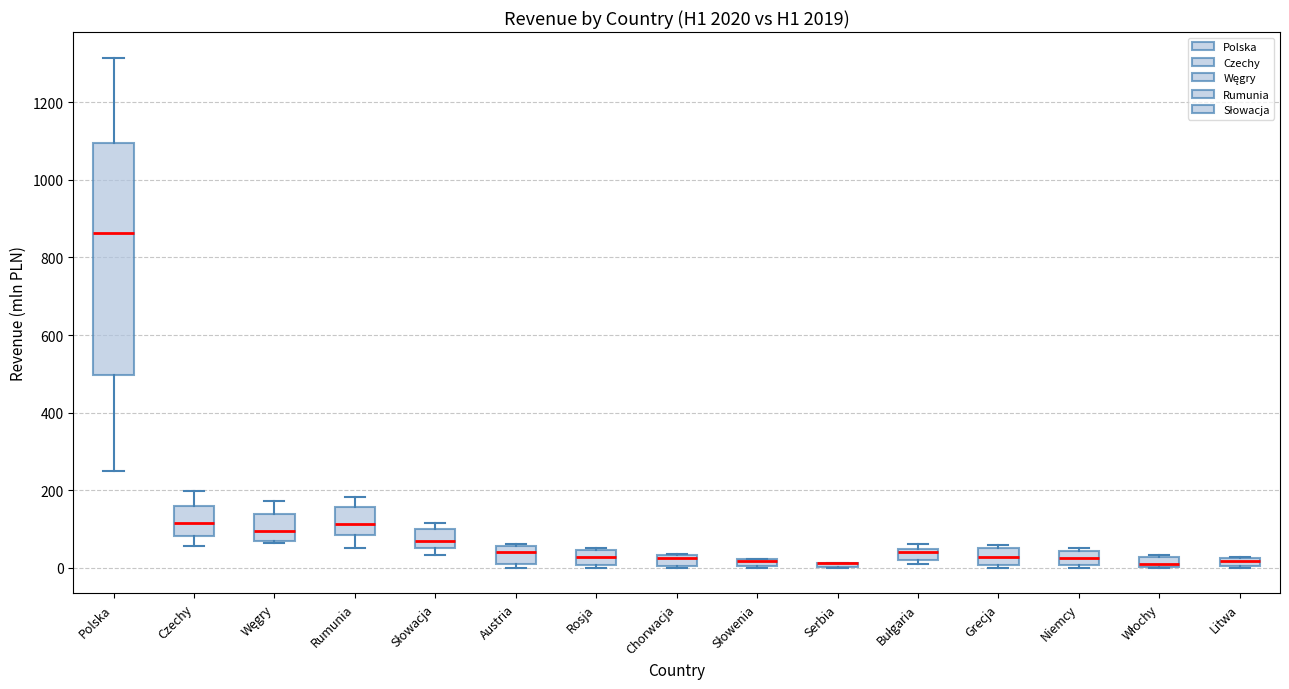

Comparing the boxes themselves (not the whiskers), which one is the tallest?

Polska